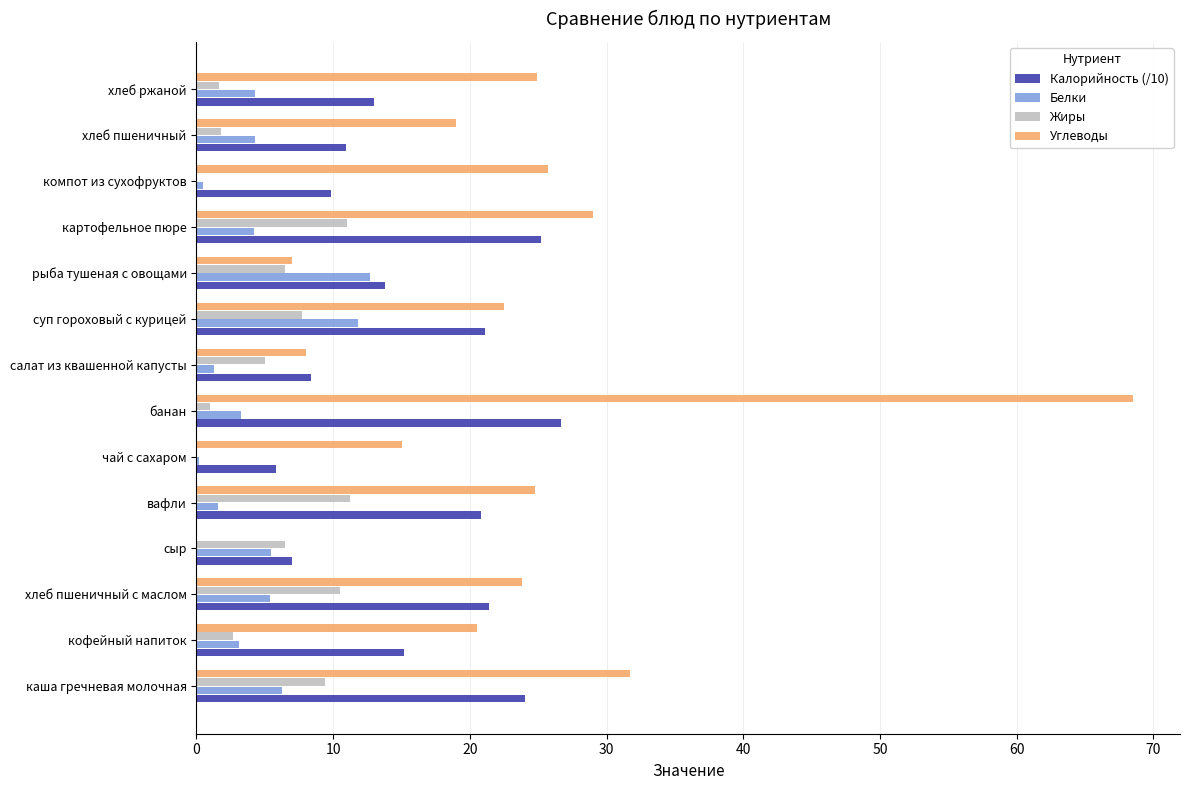

What is the highest value of the Калорийность (/10) series?

26.7